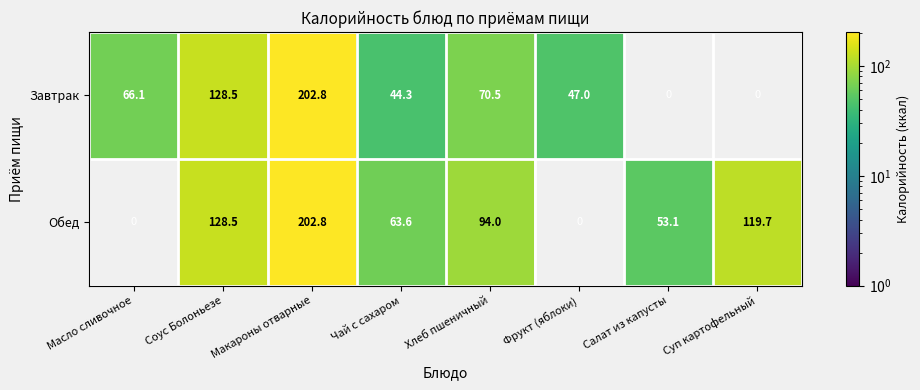

The value of Завтрак at Чай с сахаром is 44.3. True or false?

True